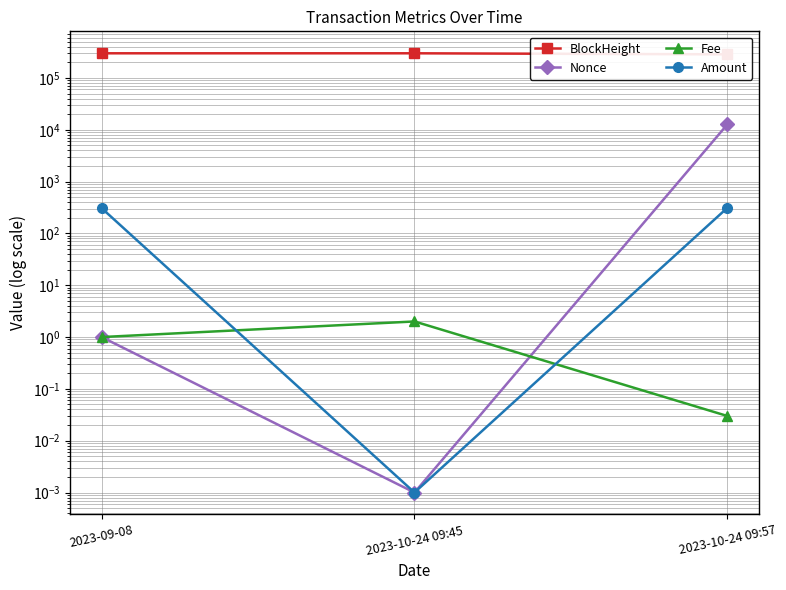

What is the spread (max minus min) of values at 2023-10-24 09:57?

285690.0